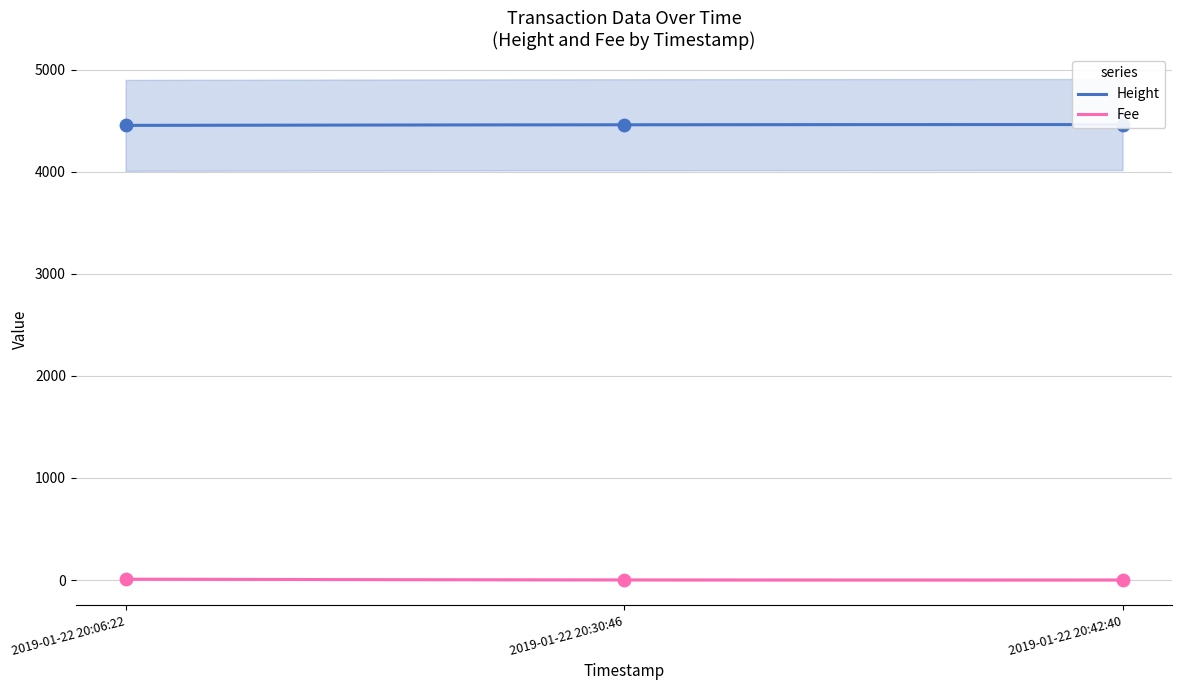

At which category is the sum across all series the highest?

2019-01-22 20:42:40